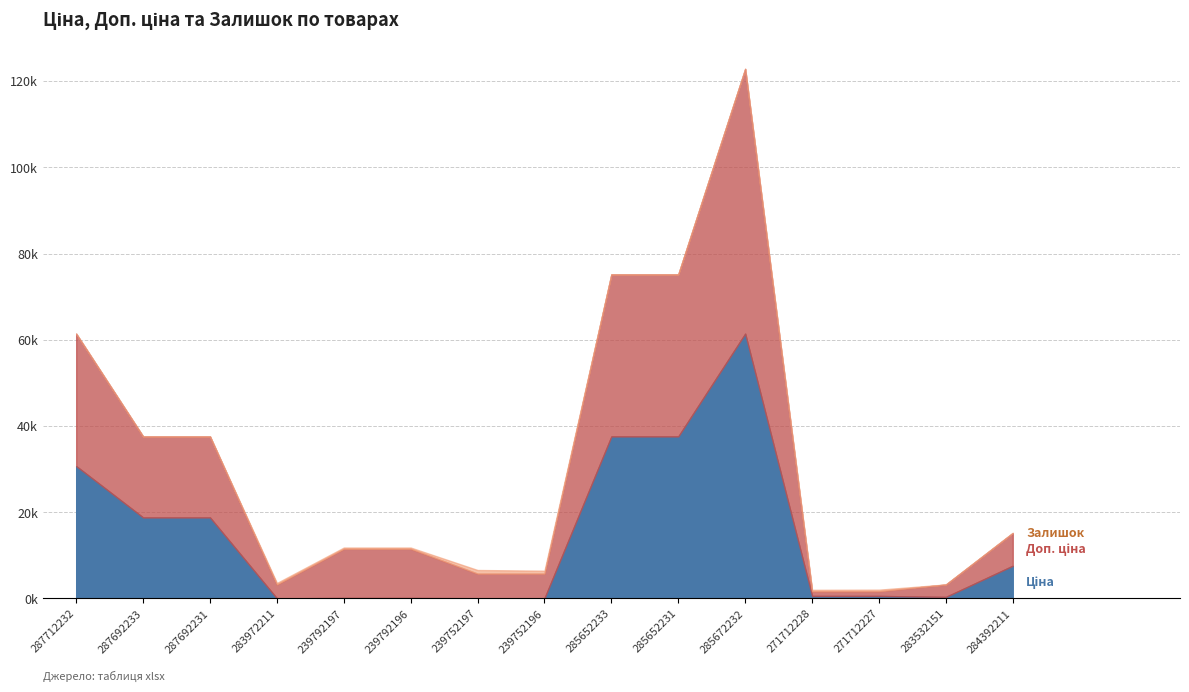

Between 284392211 and 239792197, which is larger?

284392211